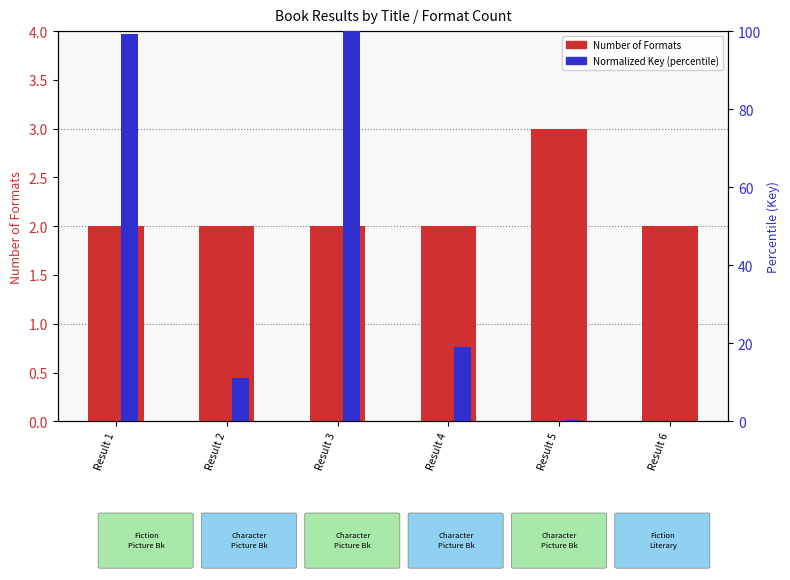

Which series has the largest range (max minus min)?

Normalized Key (percentile)